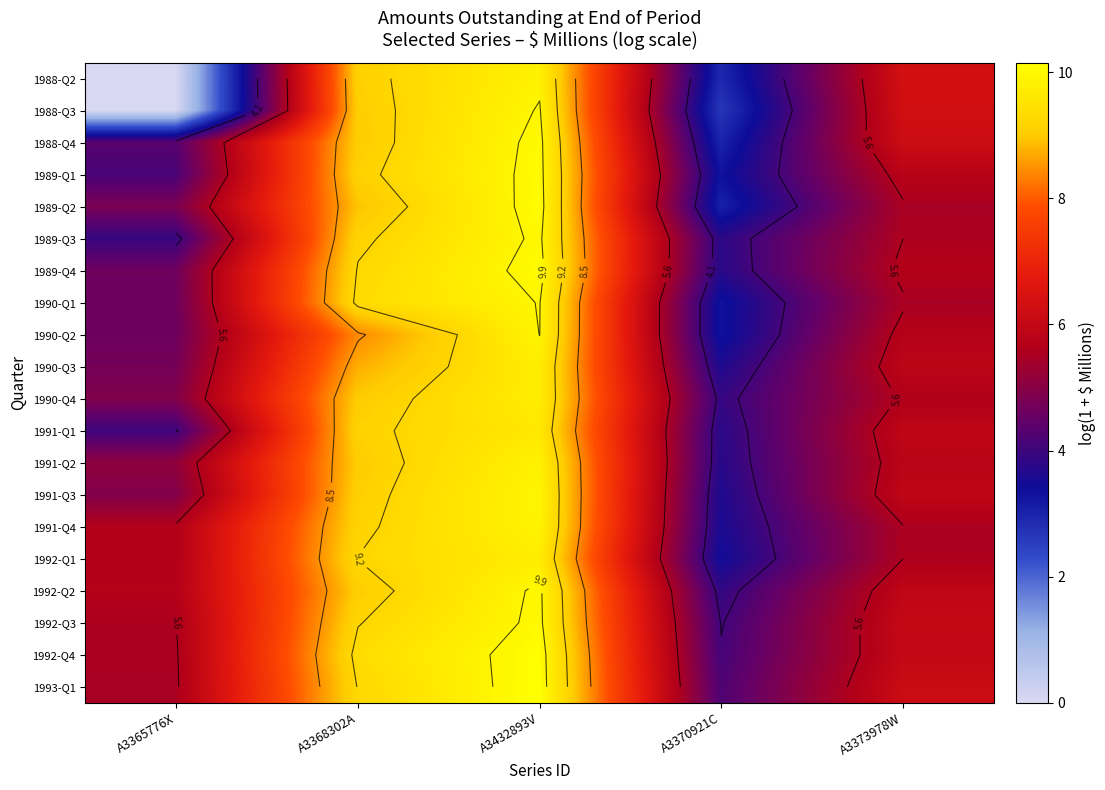

At which category does the chart reach its peak across all series?

A3432893V